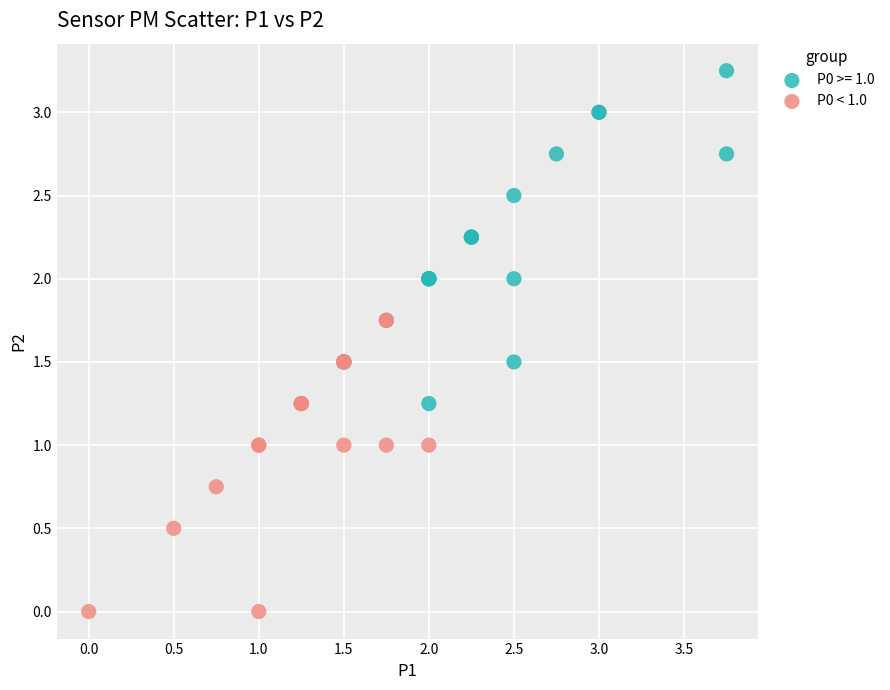

Which series reaches the maximum Y coordinate?

P0 >= 1.0